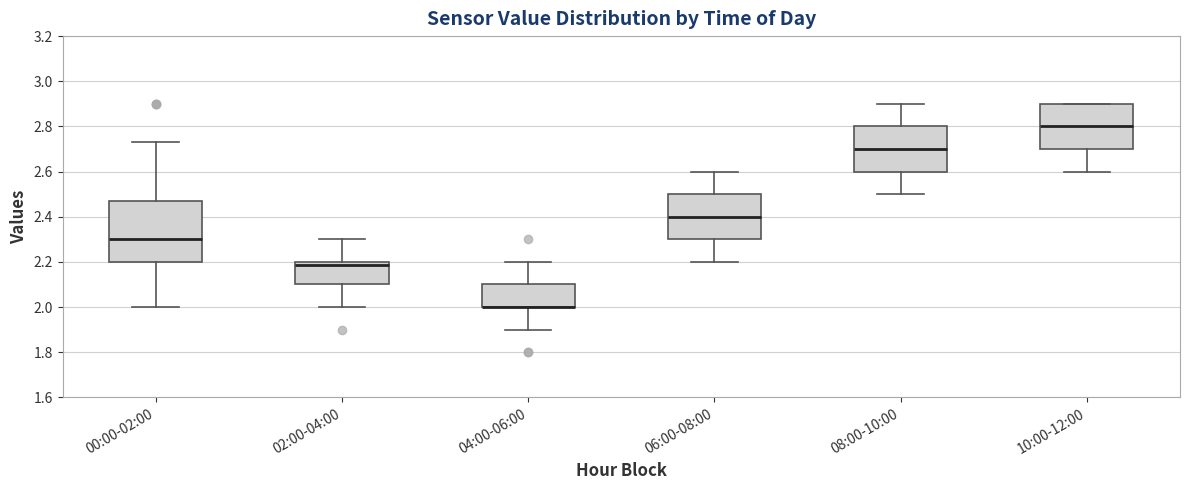

Reading left to right, read every box against the y-axis: the position of its median line, the range the box covers, and the ends of its whiskers. The values are not printed on the chart, so give them approximately, as read against the axis.

00:00-02:00: median 2.30, box 2.20 to 2.48, whiskers 2.00 to 2.74
02:00-04:00: median 2.18, box 2.10 to 2.20, whiskers 2.00 to 2.30
04:00-06:00: median 2.00 (drawn on the box's lower edge), box 2.00 to 2.10, whiskers 1.90 to 2.20
06:00-08:00: median 2.40, box 2.30 to 2.50, whiskers 2.20 to 2.60
08:00-10:00: median 2.70, box 2.60 to 2.80, whiskers 2.50 to 2.90
10:00-12:00: median 2.80, box 2.70 to 2.90, whiskers 2.60 to 2.90